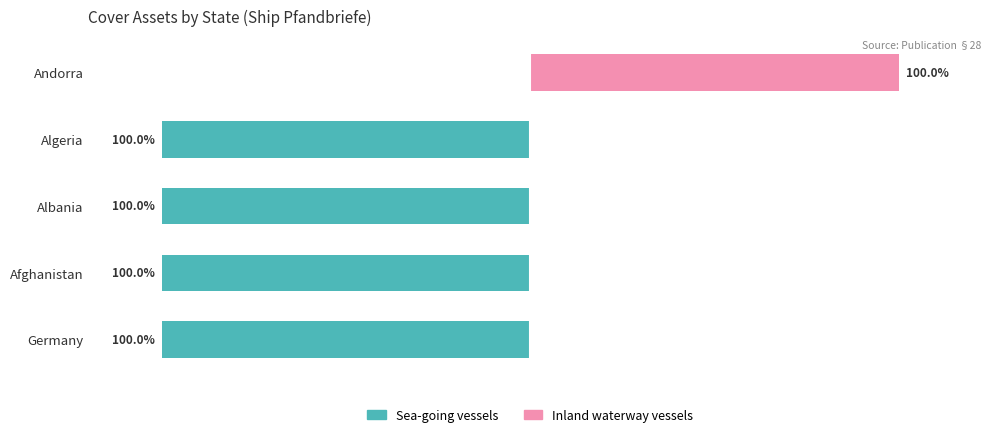

Which series changed the most between Afghanistan and Andorra?

Sea-going vessels